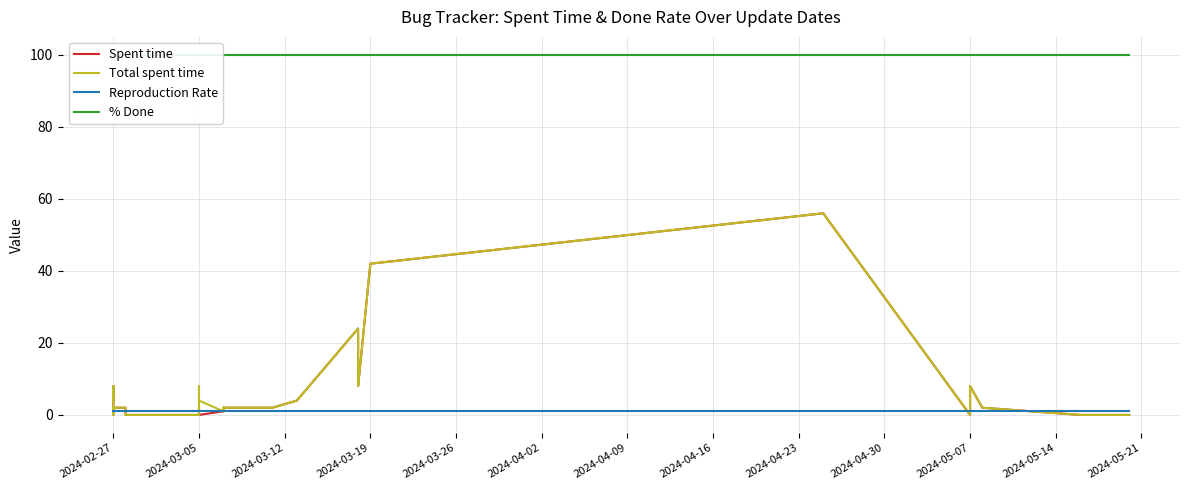

What are all the series names shown in the legend?

Spent time, Total spent time, Reproduction Rate, % Done